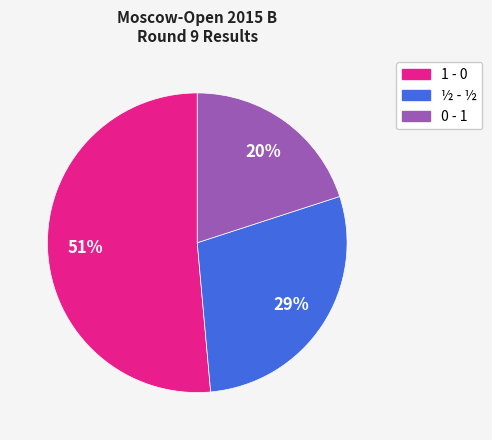

Is the sum of 1 - 0 and 0 - 1 greater than half?

Yes